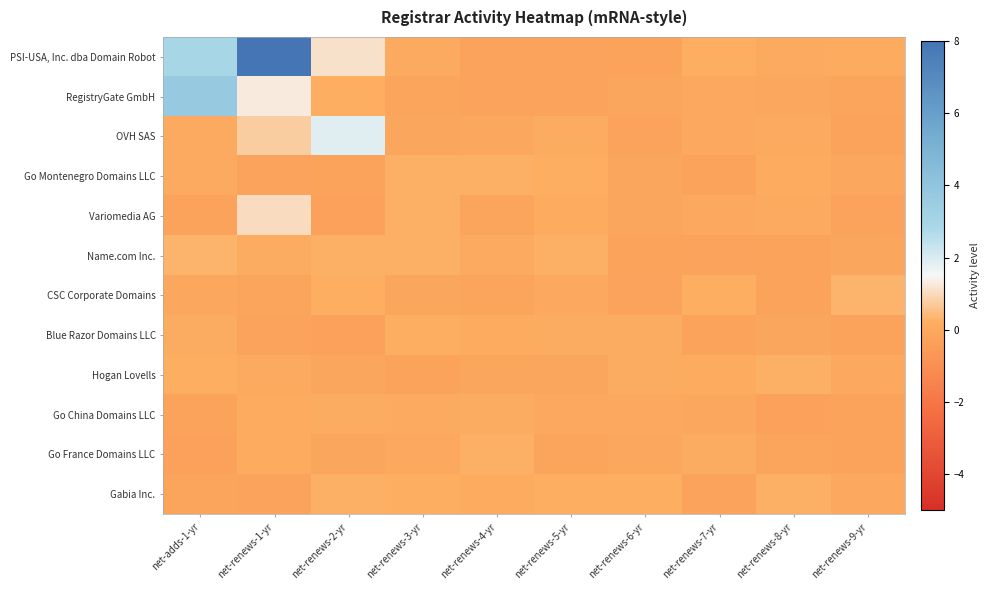

Which has a higher value, net-renews-1-yr or net-renews-9-yr?

net-renews-1-yr